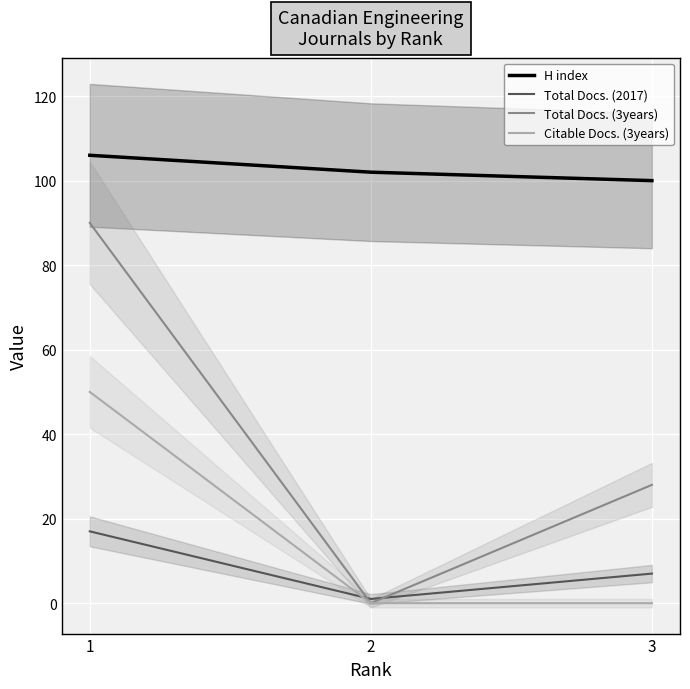

Which has a higher value, 3 or 1?

1